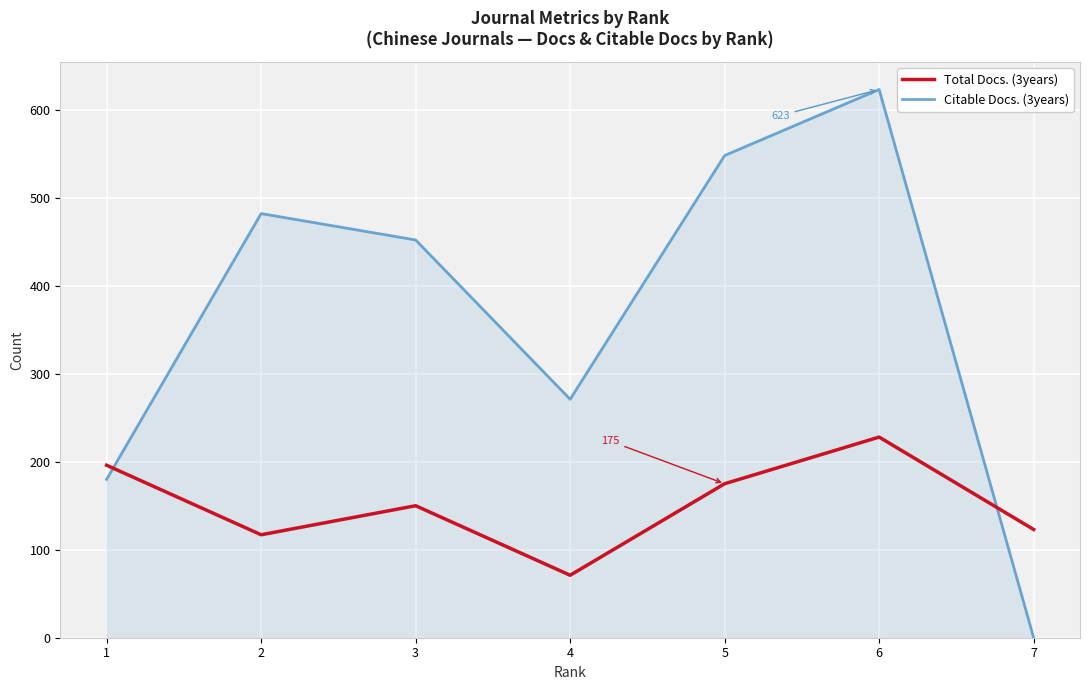

Where is Total Docs. (3years) nearest to the value 149?

3